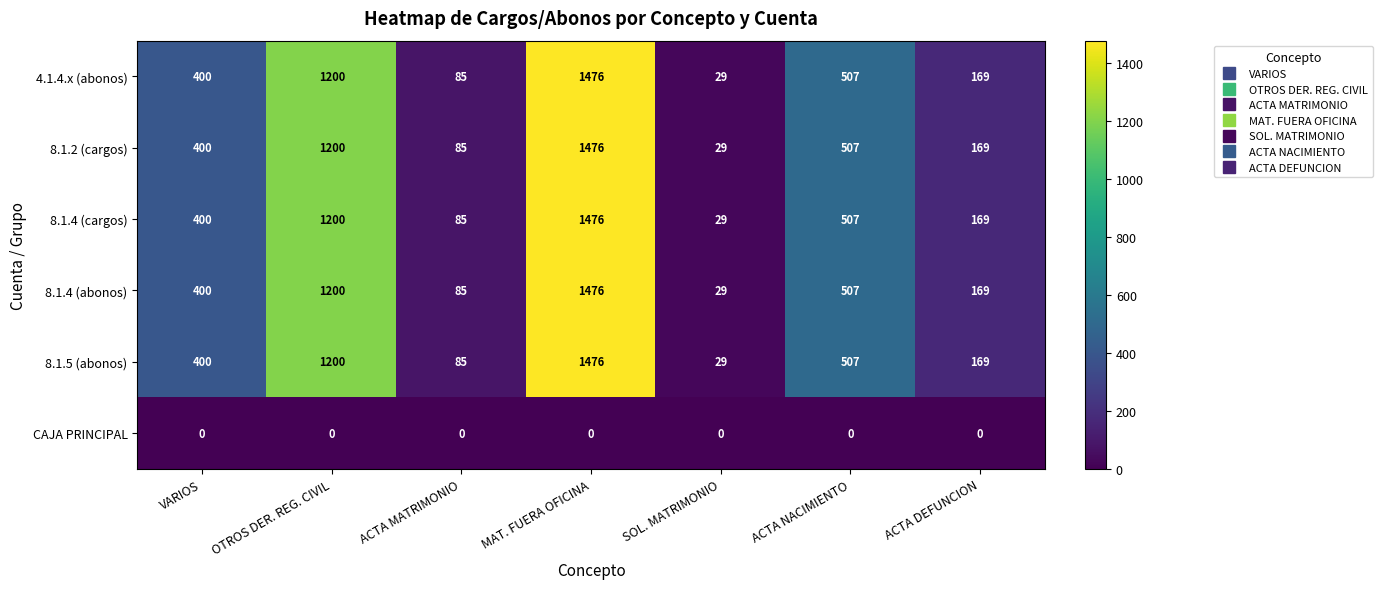

Rank the categories by 8.1.2 (cargos) value from highest to lowest.

MAT. FUERA OFICINA, OTROS DER. REG. CIVIL, ACTA NACIMIENTO, VARIOS, ACTA DEFUNCION, ACTA MATRIMONIO, SOL. MATRIMONIO